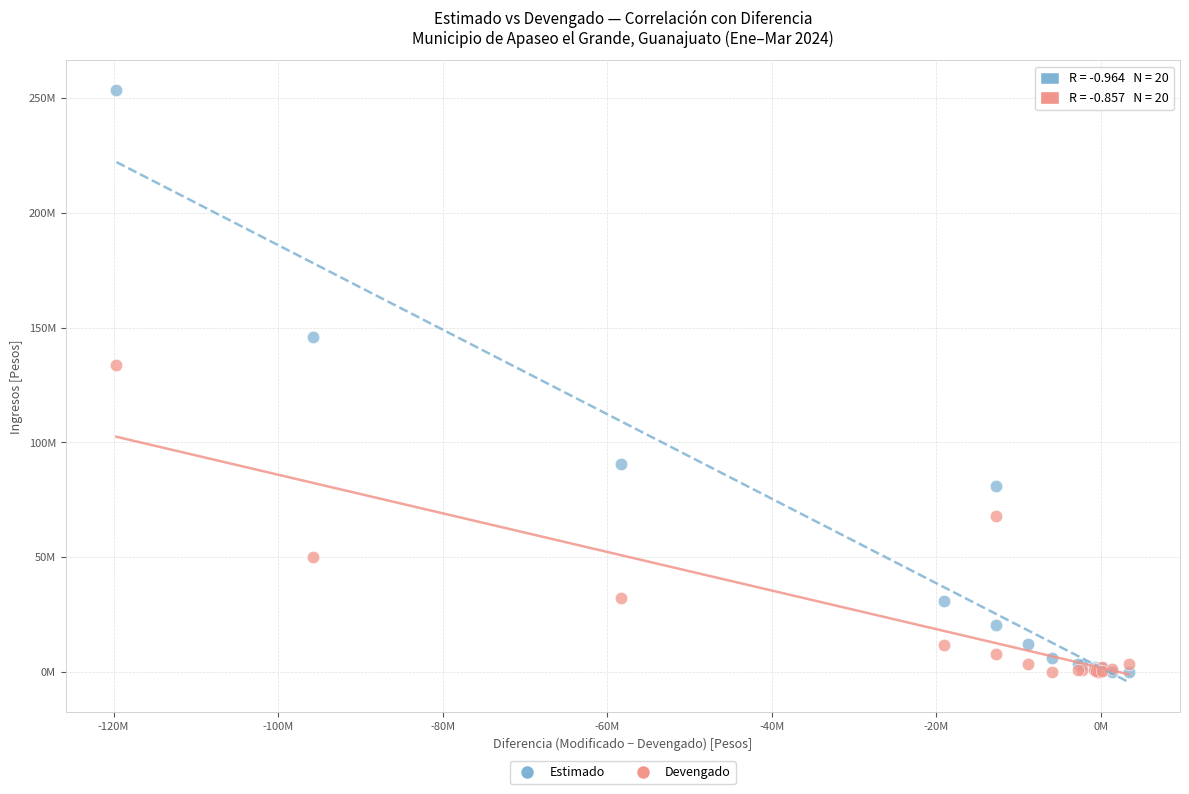

What are all the series names shown in the legend?

Estimado, Devengado